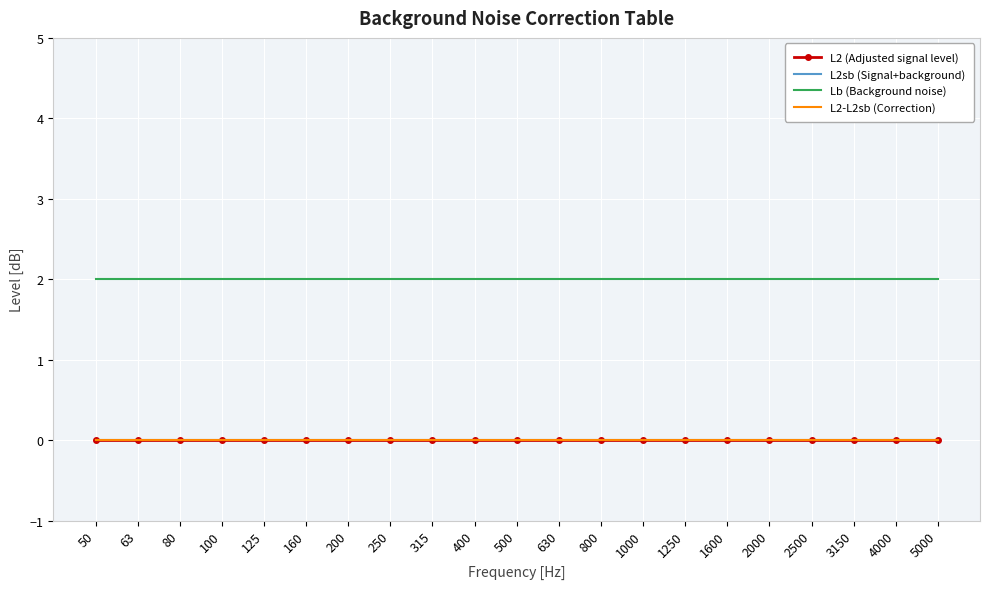

True or false: L2sb (Signal+background) has a value of 0 at 315.

True